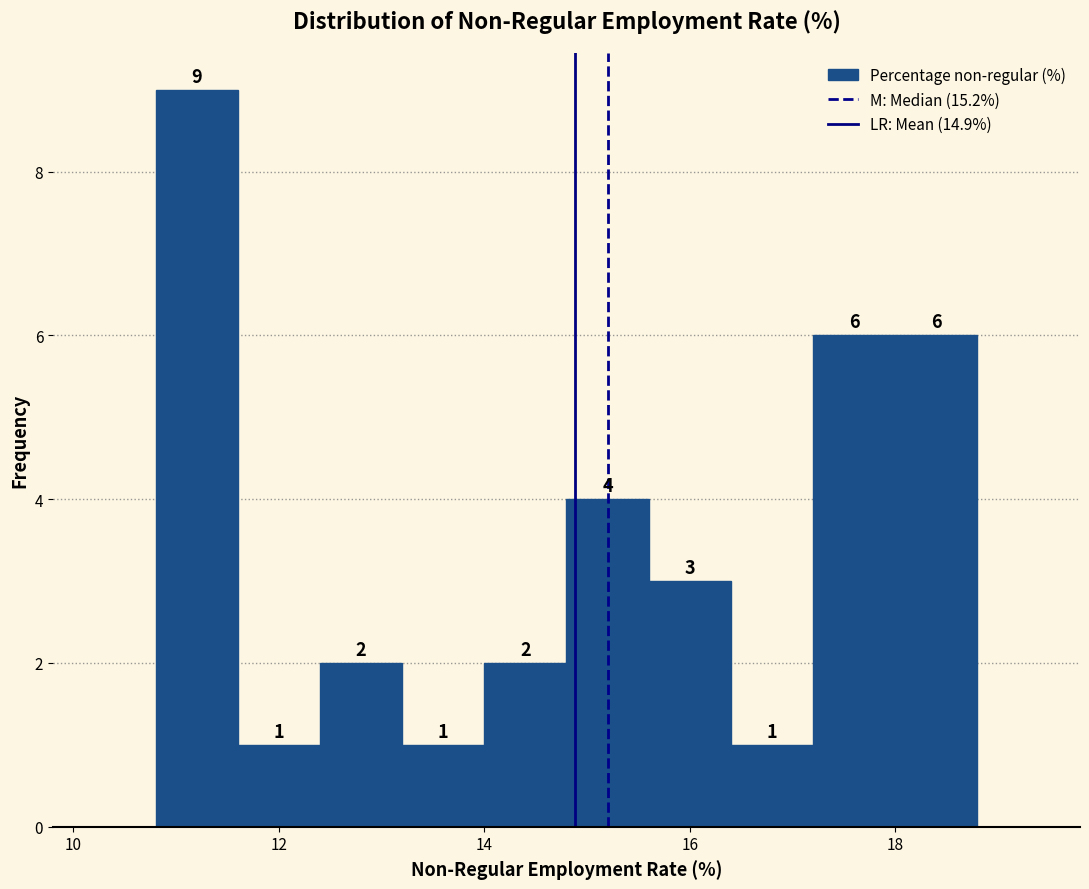

What is the height of the bar covering 12.4 to 13.2 on the x-axis?

2